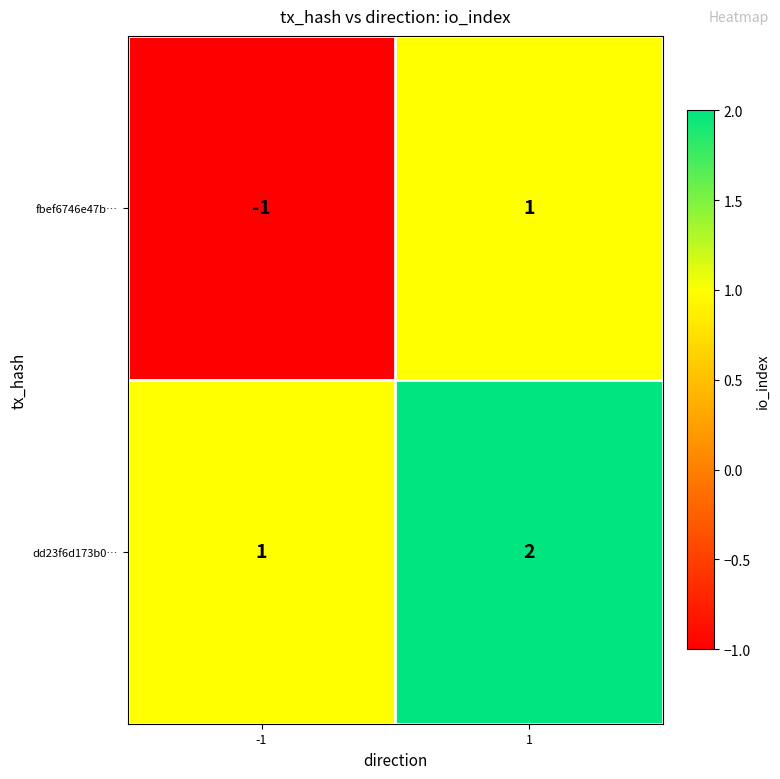

Which series changed the most between -1 and 1?

fbef6746e47b…